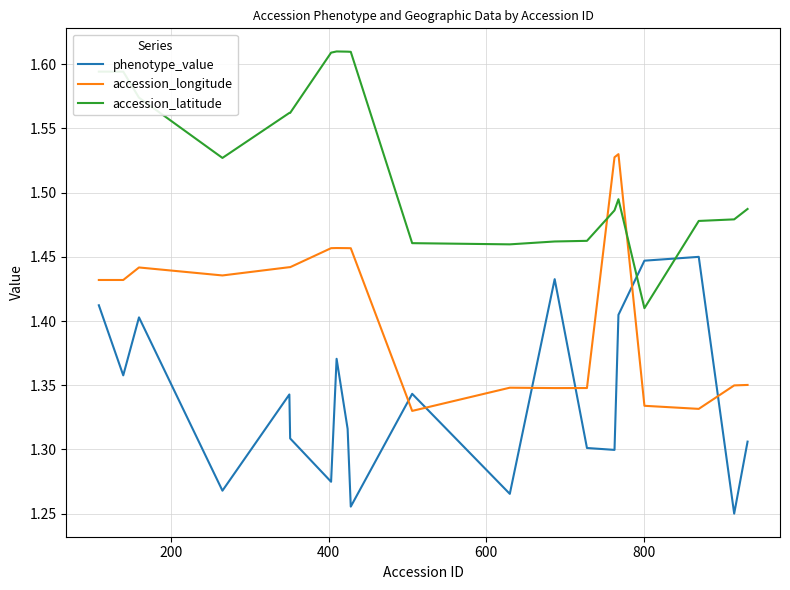

Rank the series by their average value, from highest to lowest.

accession_latitude, accession_longitude, phenotype_value